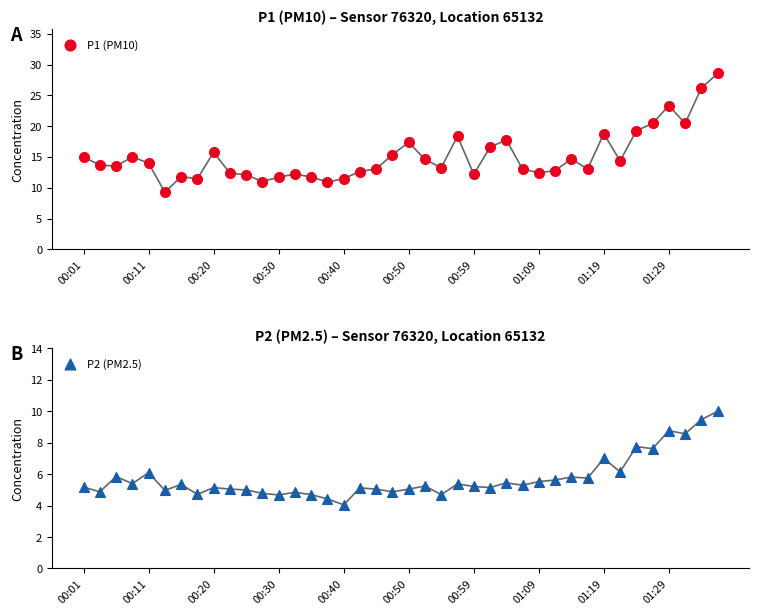

Which series has the largest Y range (max minus min)?

P1 (PM10)